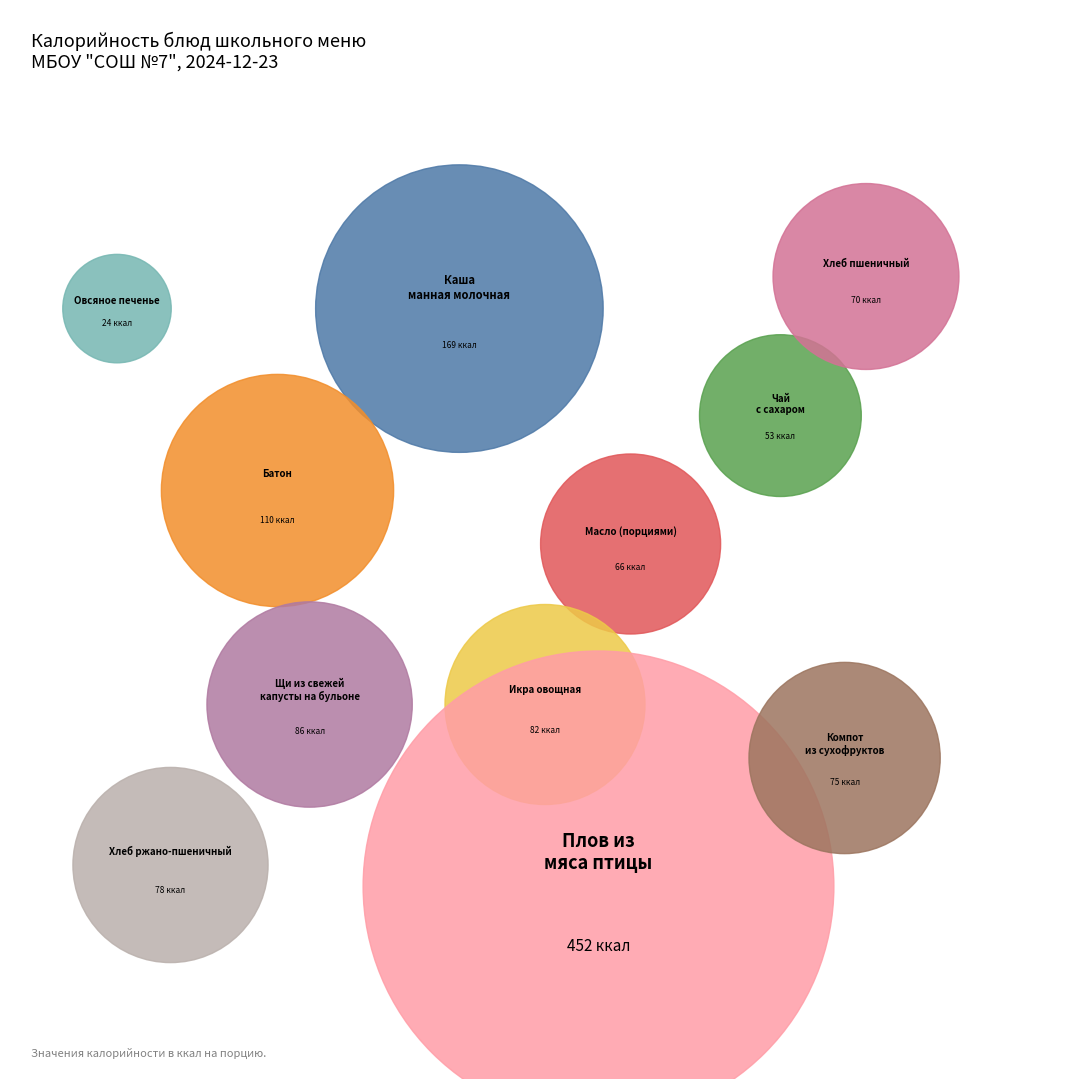

What is the largest slice in the pie chart?

Плов из мяса птицы